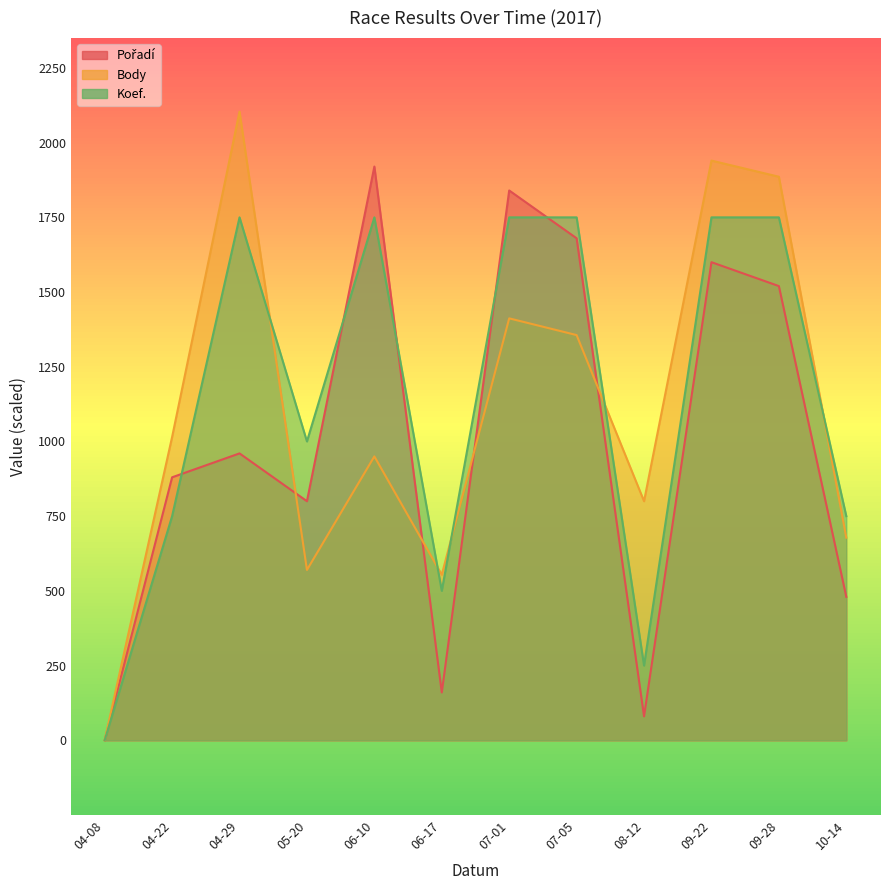

The Pořadí series shows 960 at 04-29. True or false?

True